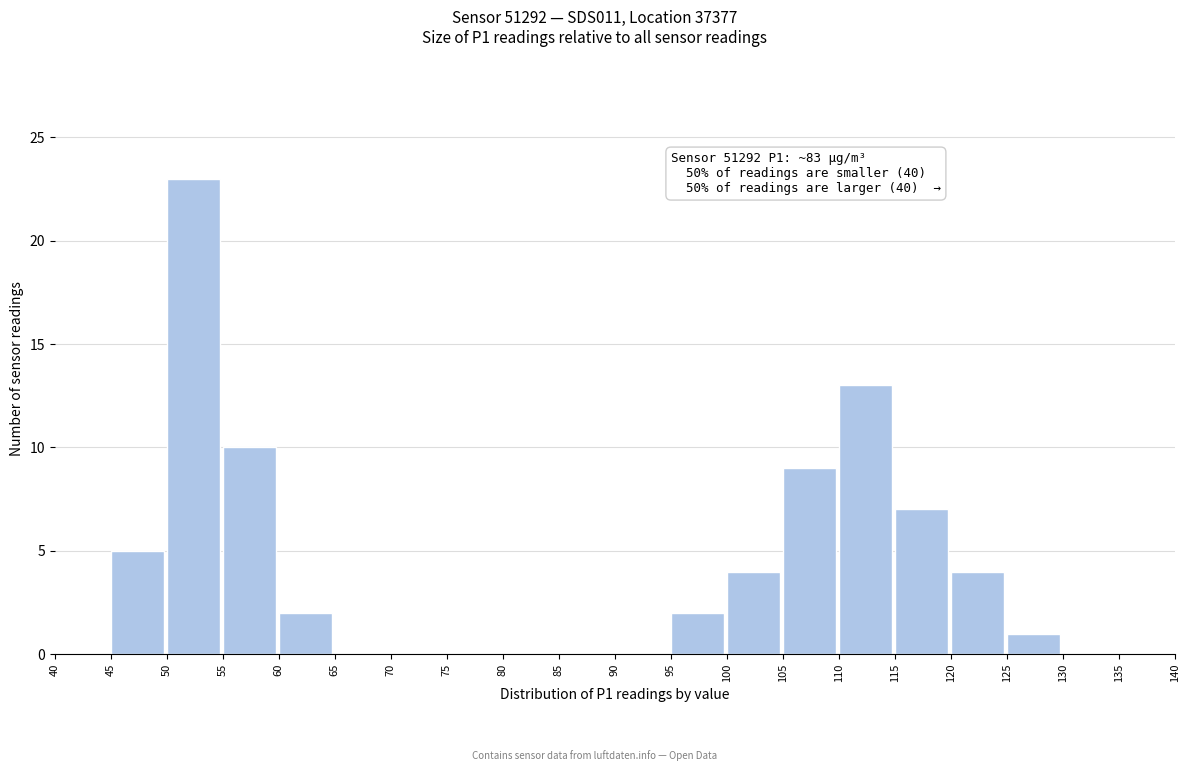

Over which range of the x-axis is the bar tallest?

50 to 55